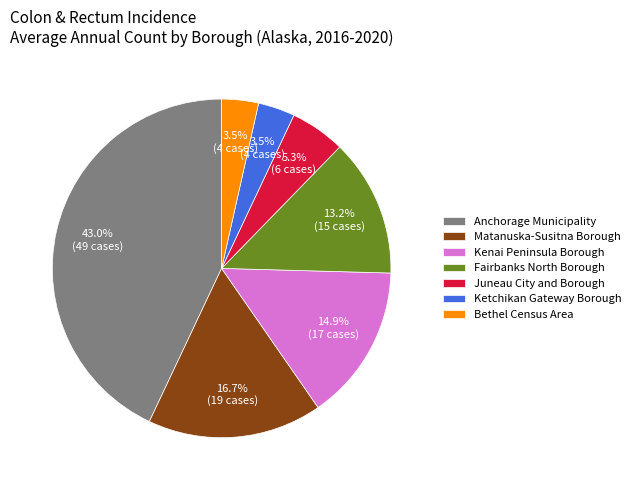

Is it true that Kenai Peninsula Borough is 30% of the pie?

False